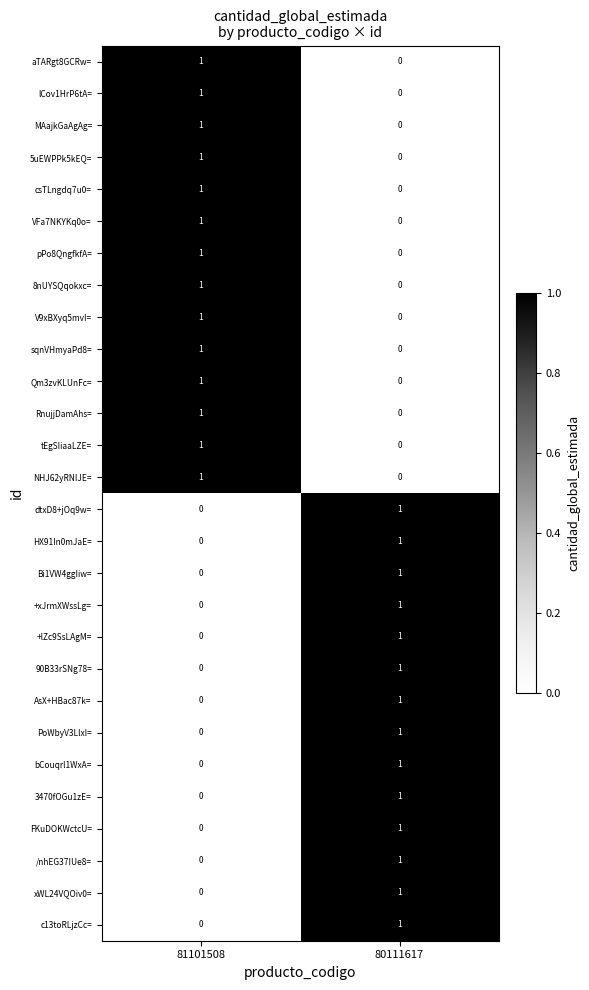

Is it true that pPo8QngfkfA= equals 1 at 81101508?

True